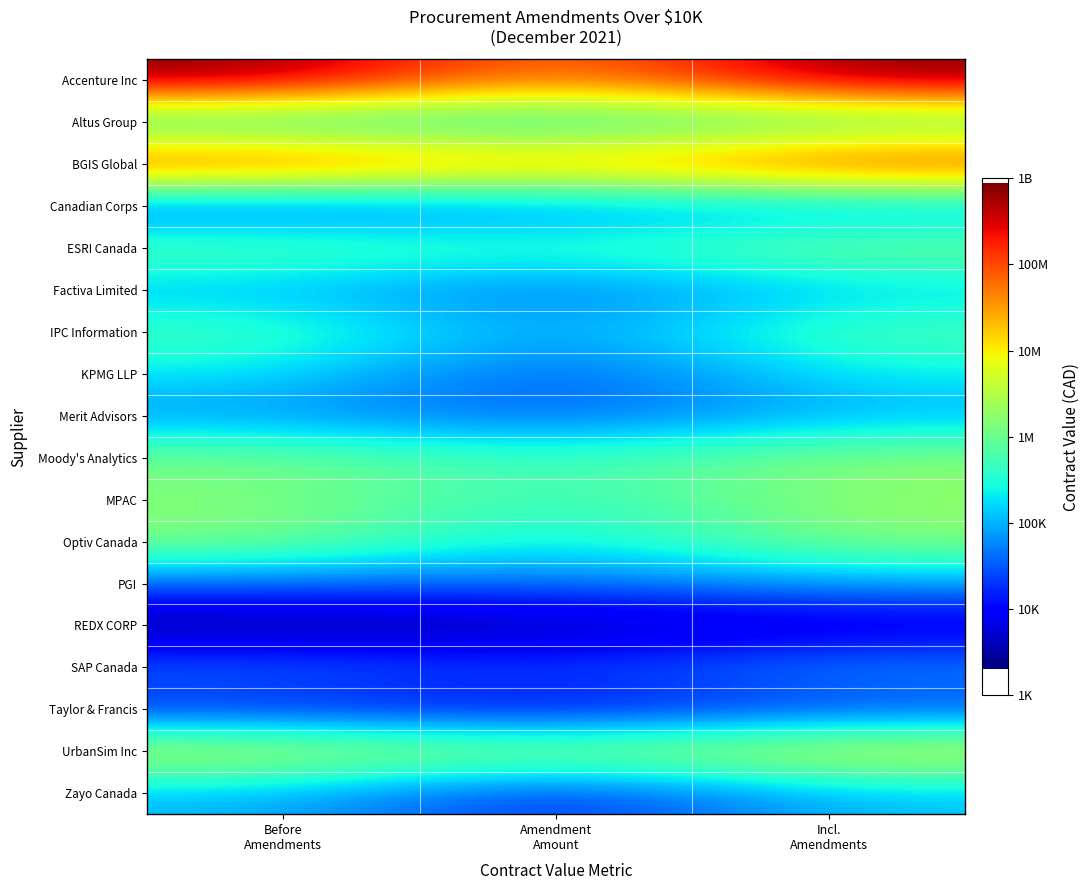

Reading right to left, extract all data points from this chart.

Accenture Inc: Incl.
Amendments=8.9	Amendment
Amount=7.5	Before
Amendments=8.9
Altus Group: Incl.
Amendments=5.7	Amendment
Amount=5.3	Before
Amendments=5.4
BGIS Global: Incl.
Amendments=8.3	Amendment
Amount=7.4	Before
Amendments=8.3
Canadian Corps: Incl.
Amendments=4.9	Amendment
Amount=4.7	Before
Amendments=4.4
ESRI Canada: Incl.
Amendments=6.1	Amendment
Amount=5.6	Before
Amendments=6.0
Factiva Limited: Incl.
Amendments=5.2	Amendment
Amount=4.6	Before
Amendments=5.0
IPC Information: Incl.
Amendments=5.8	Amendment
Amount=4.8	Before
Amendments=5.8
KPMG LLP: Incl.
Amendments=5.4	Amendment
Amount=4.4	Before
Amendments=5.3
Merit Advisors: Incl.
Amendments=5.0	Amendment
Amount=4.5	Before
Amendments=4.8
Moody's Analytics: Incl.
Amendments=6.2	Amendment
Amount=5.6	Before
Amendments=6.1
MPAC: Incl.
Amendments=6.3	Amendment
Amount=5.5	Before
Amendments=6.2
Optiv Canada: Incl.
Amendments=6.2	Amendment
Amount=5.2	Before
Amendments=6.2
PGI: Incl.
Amendments=4.9	Amendment
Amount=4.6	Before
Amendments=4.6
REDX CORP: Incl.
Amendments=3.7	Amendment
Amount=3.4	Before
Amendments=3.3
SAP Canada: Incl.
Amendments=4.8	Amendment
Amount=4.3	Before
Amendments=4.6
Taylor & Francis: Incl.
Amendments=4.4	Amendment
Amount=3.9	Before
Amendments=4.2
UrbanSim Inc: Incl.
Amendments=6.8	Amendment
Amount=6.2	Before
Amendments=6.7
Zayo Canada: Incl.
Amendments=5.1	Amendment
Amount=4.1	Before
Amendments=5.0